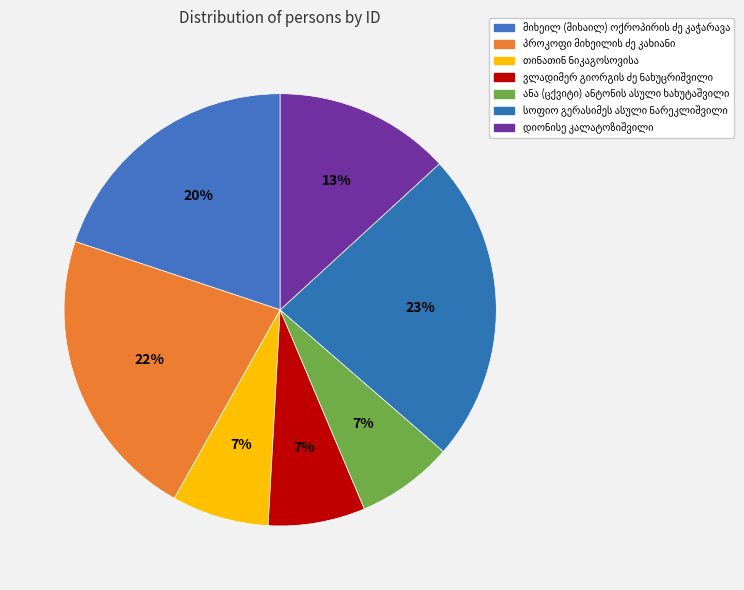

How many slices are in this pie chart?

7